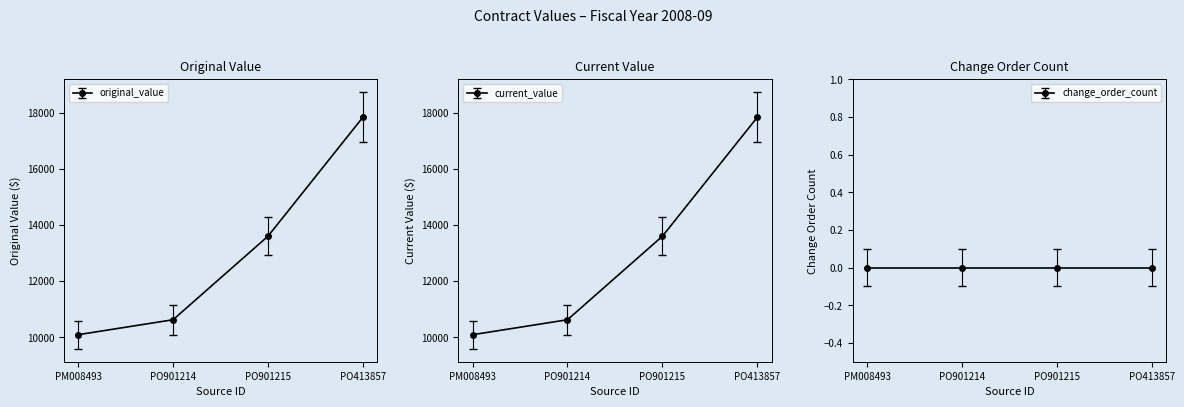

What position from the right is PO901214?

3